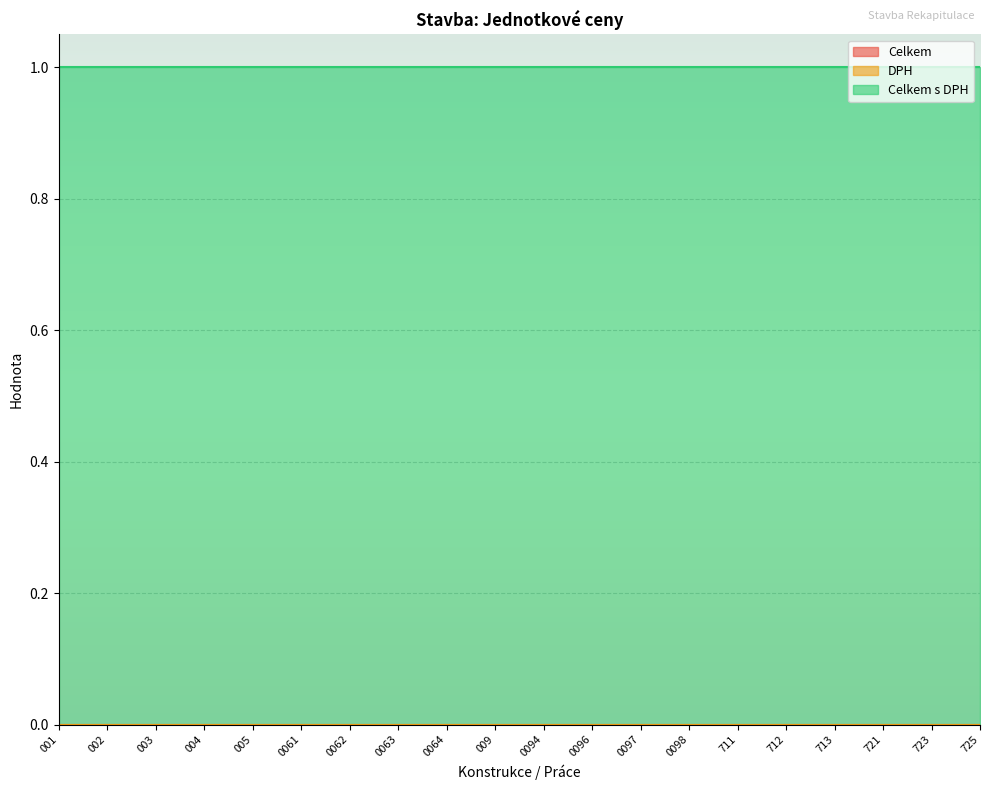

What is the highest value of the Celkem s DPH series?

1